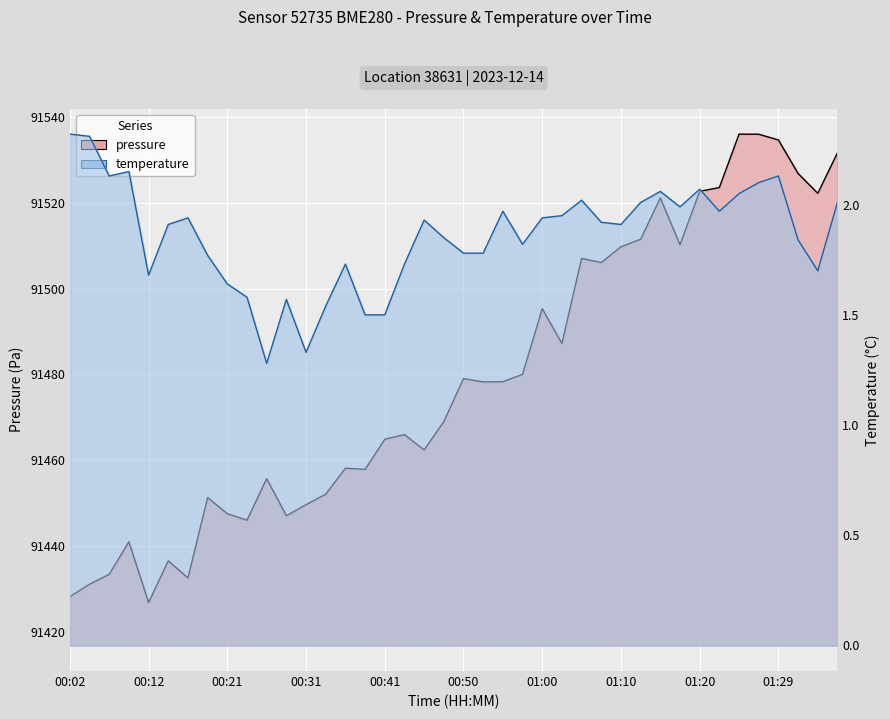

Reading left to right, transcribe all the data shown in this chart.

pressure: 00:02=91428.1	00:04=91431.0	00:07=91433.3	00:09=91440.9	00:12=91426.8	00:14=91436.5	00:16=91432.5	00:19=91451.2	00:21=91447.5	00:24=91446.0	00:26=91455.7	00:29=91447.0	00:31=91449.6	00:33=91452.0	00:36=91458.1	00:38=91457.8	00:41=91464.8	00:43=91465.9	00:46=91462.3	00:48=91469.0	00:50=91479.0	00:53=91478.2	00:55=91478.3	00:58=91480.0	01:00=91495.3	01:03=91487.2	01:05=91507.0	01:07=91506.1	01:10=91509.8	01:12=91511.5	01:15=91521.1	01:17=91510.2	01:20=91522.7	01:22=91523.6	01:24=91536.0	01:27=91536.0	01:29=91534.7	01:32=91526.8	01:34=91522.2	01:37=91531.7
temperature: 00:02=2.3	00:04=2.3	00:07=2.1	00:09=2.1	00:12=1.7	00:14=1.9	00:16=1.9	00:19=1.8	00:21=1.6	00:24=1.6	00:26=1.3	00:29=1.6	00:31=1.3	00:33=1.5	00:36=1.7	00:38=1.5	00:41=1.5	00:43=1.7	00:46=1.9	00:48=1.9	00:50=1.8	00:53=1.8	00:55=2.0	00:58=1.8	01:00=1.9	01:03=1.9	01:05=2.0	01:07=1.9	01:10=1.9	01:12=2.0	01:15=2.1	01:17=2.0	01:20=2.1	01:22=2.0	01:24=2.0	01:27=2.1	01:29=2.1	01:32=1.8	01:34=1.7	01:37=2.0